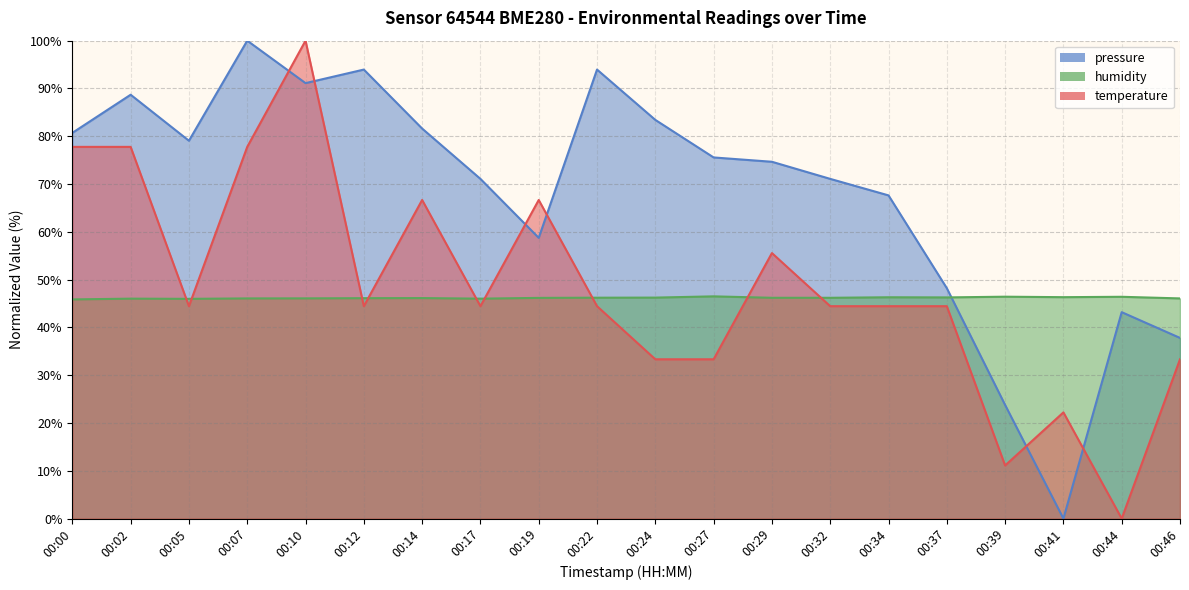

Reading left to right, extract all data points from this chart.

temperature: 77.8	77.8	44.4	77.8	100.0	44.4	66.7	44.4	66.7	44.4	33.3	33.3	55.6	44.4	44.4	44.4	11.1	22.2	0.0	33.3
humidity: 45.9	46.0	46.0	46.1	46.1	46.1	46.1	46.0	46.2	46.2	46.2	46.5	46.2	46.2	46.3	46.3	46.4	46.3	46.4	46.1
pressure_norm: 80.7	88.7	79.1	100.0	91.1	94.0	81.6	71.1	58.7	94.0	83.4	75.6	74.7	71.1	67.6	48.2	23.8	0.0	43.2	37.8